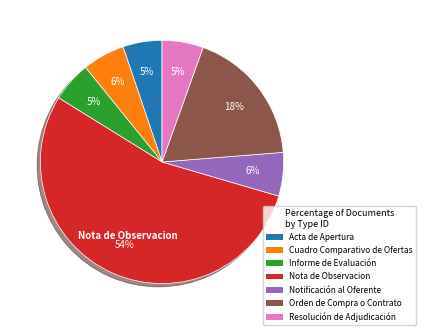

Do Acta de Apertura and Orden de Compra o Contrato together represent more than half of the pie?

No